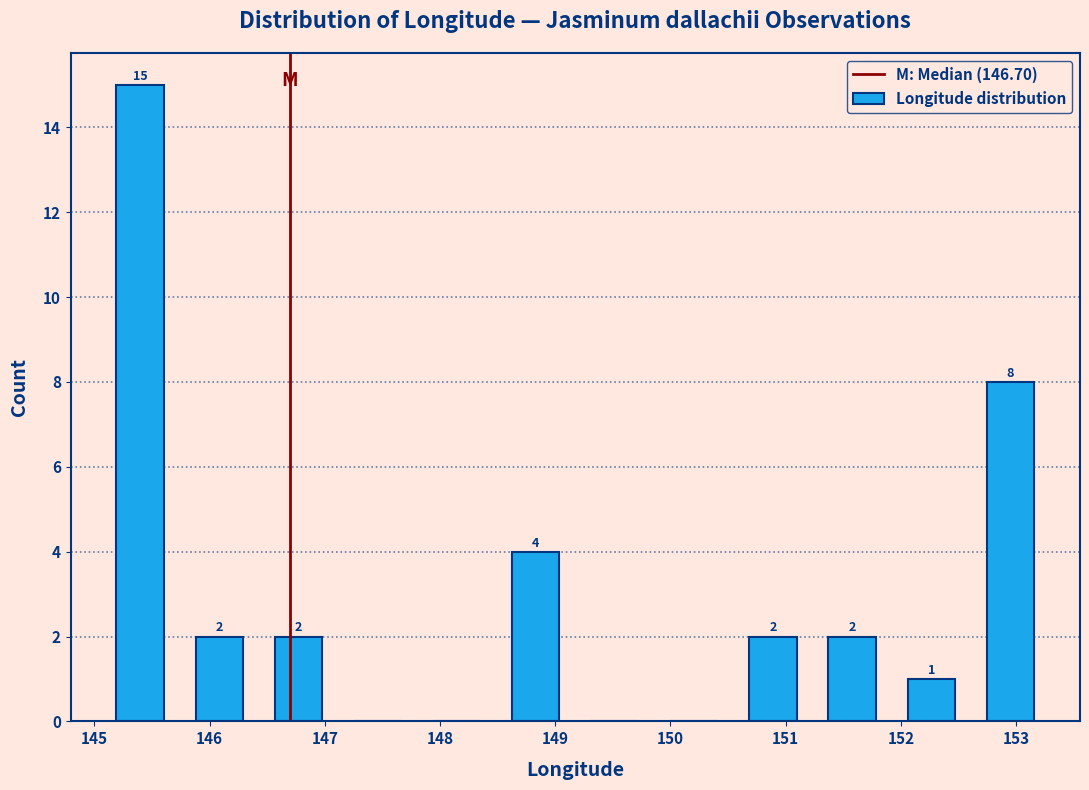

Which range on the x-axis has the tallest bar?

145.1 to 145.7